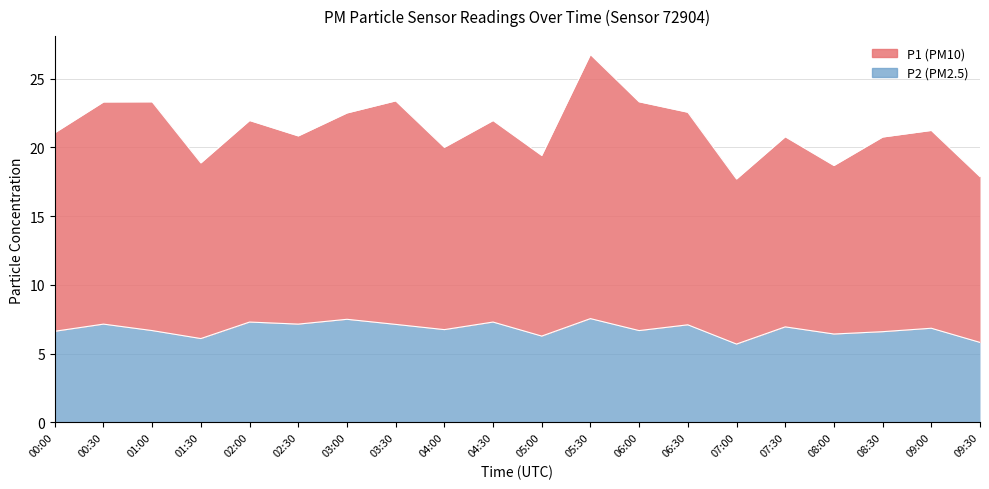

The P2 series shows 1.9 at 03:30. True or false?

False